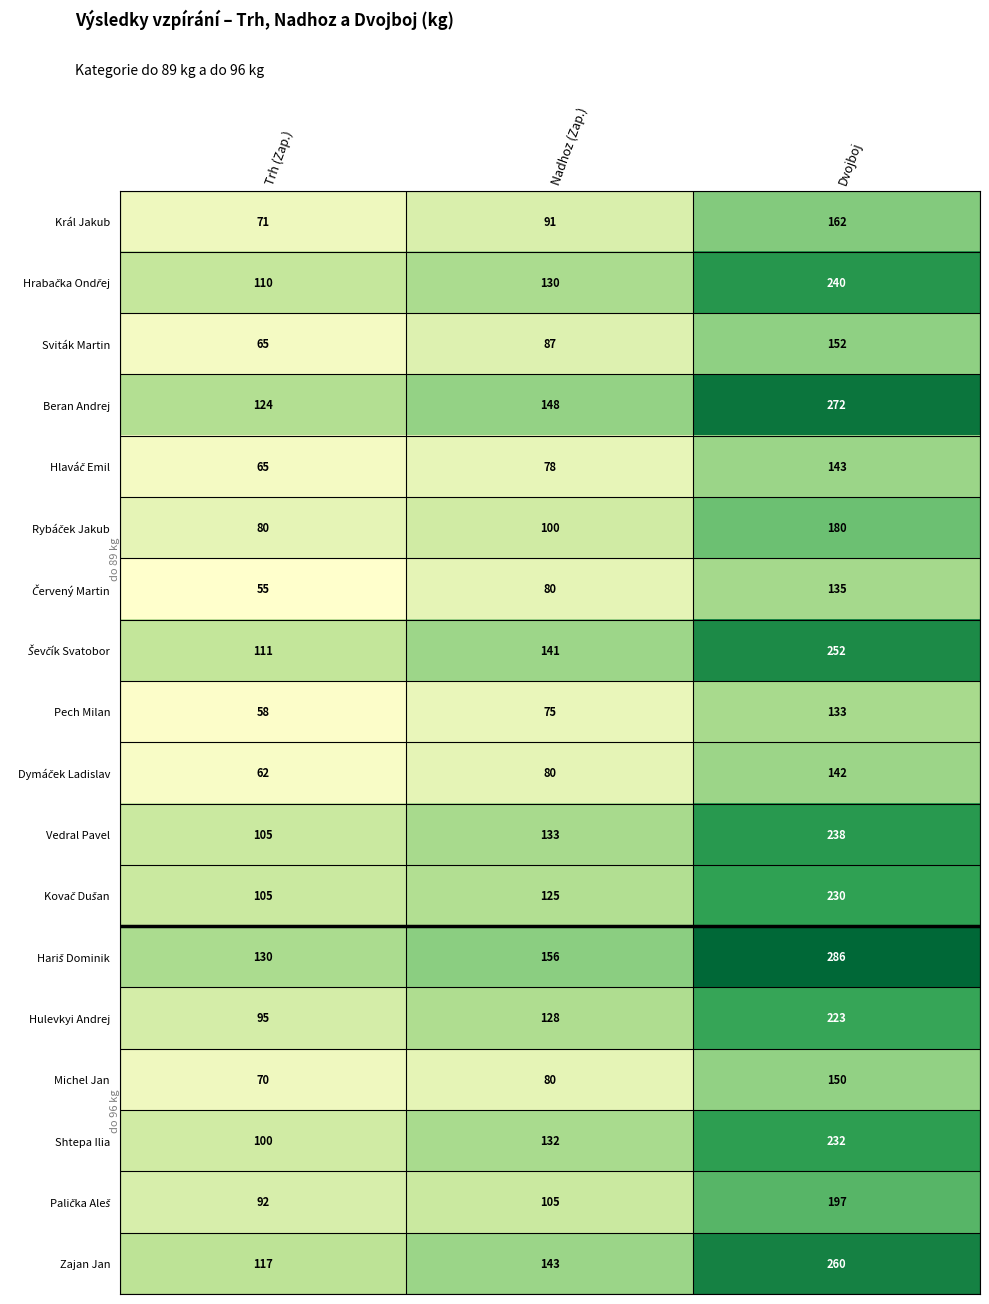

At which label does Hariš Dominik reach its minimum?

Trh (Zap.)